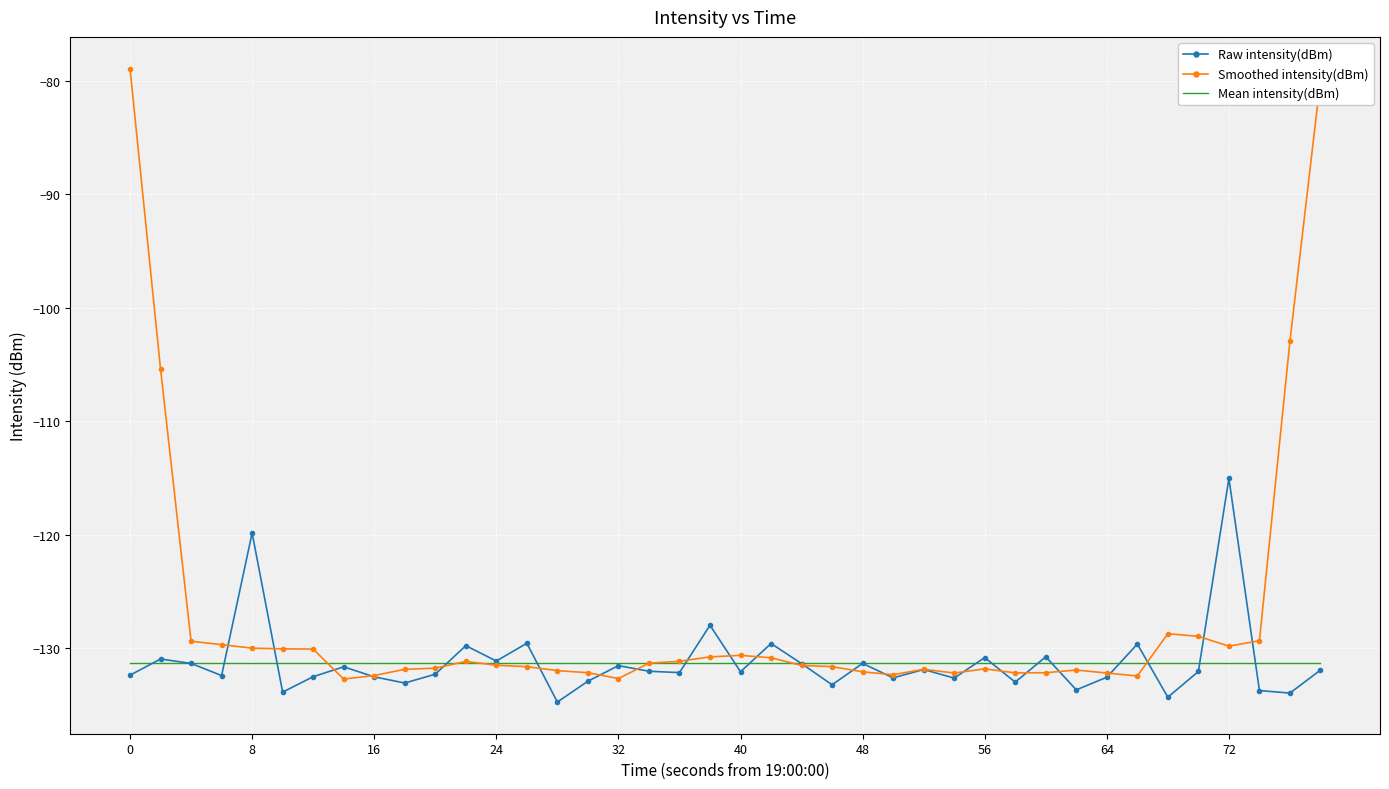

What is the smallest value displayed?

-134.7